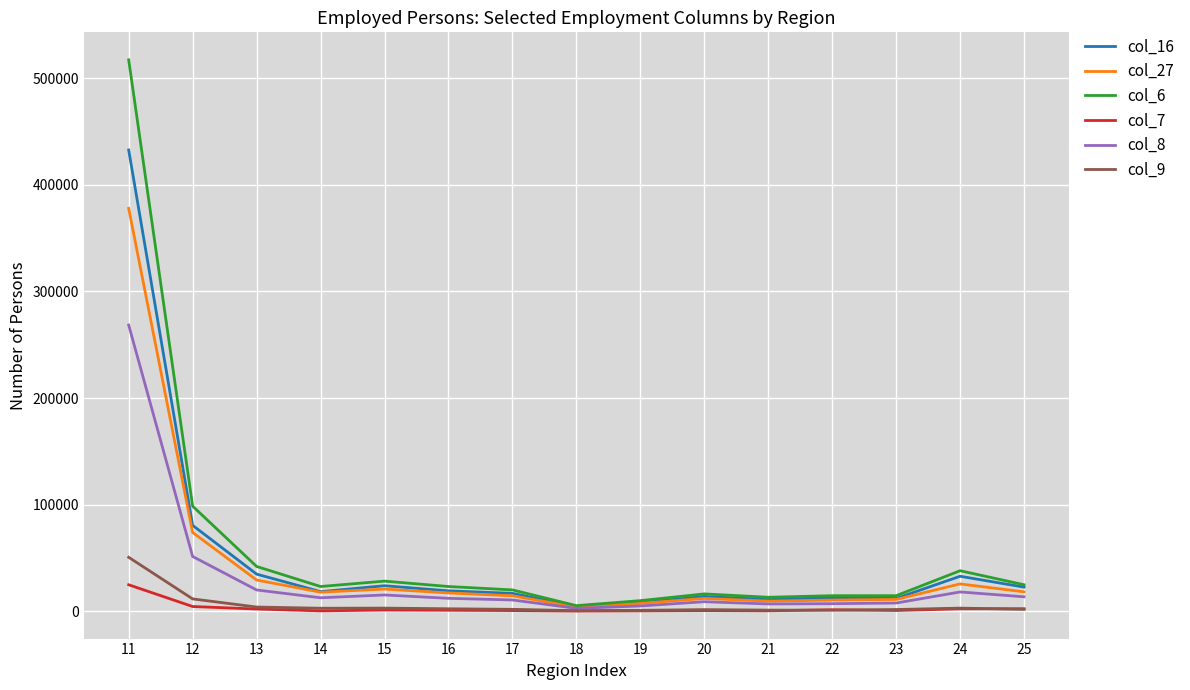

What value does the col_16 series have at 20?

13940